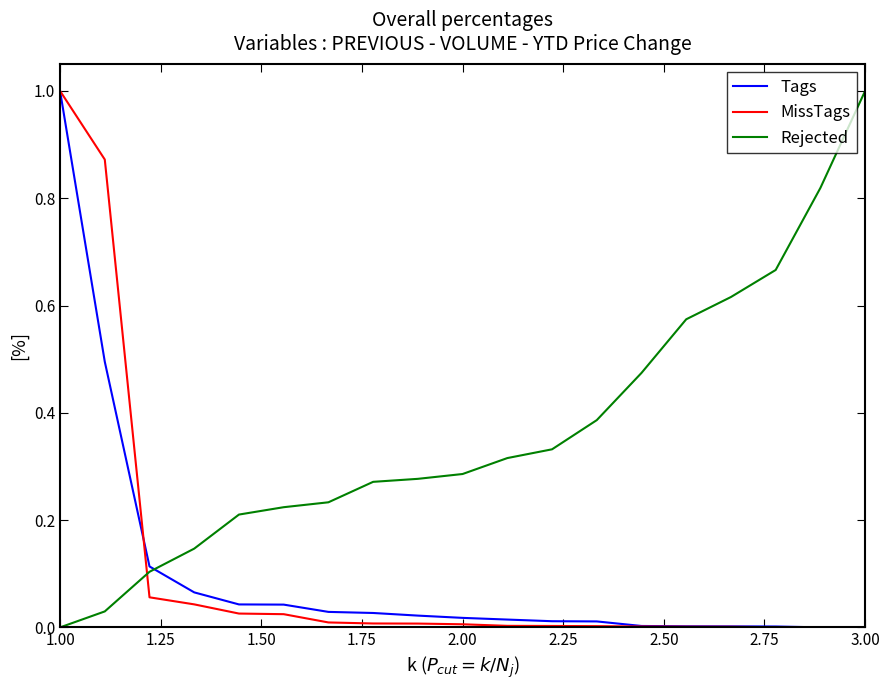

What is the highest value of the Tags series?

1.0